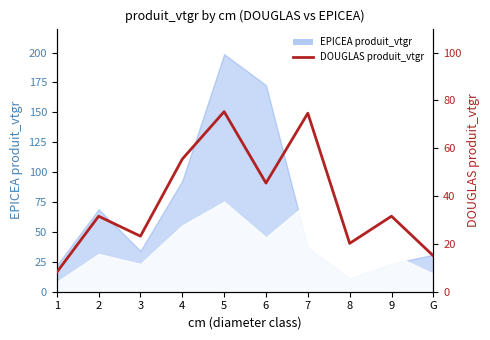

Rank the categories by value from highest to lowest.

5, 7, 4, 6, 9, 2, 3, 8, G, 1